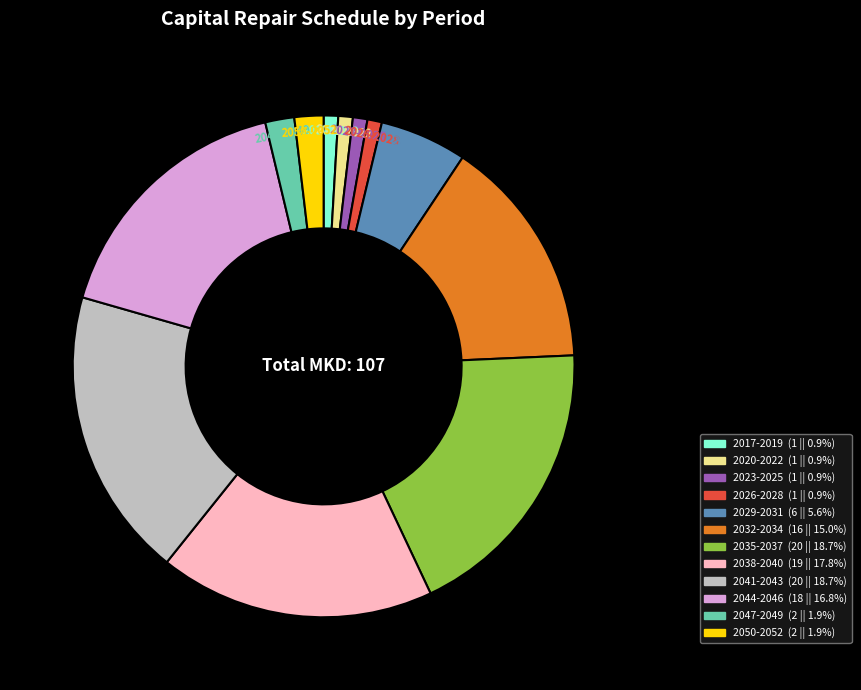

Is the sum of 2017-2019 and 2041-2043 greater than half?

No